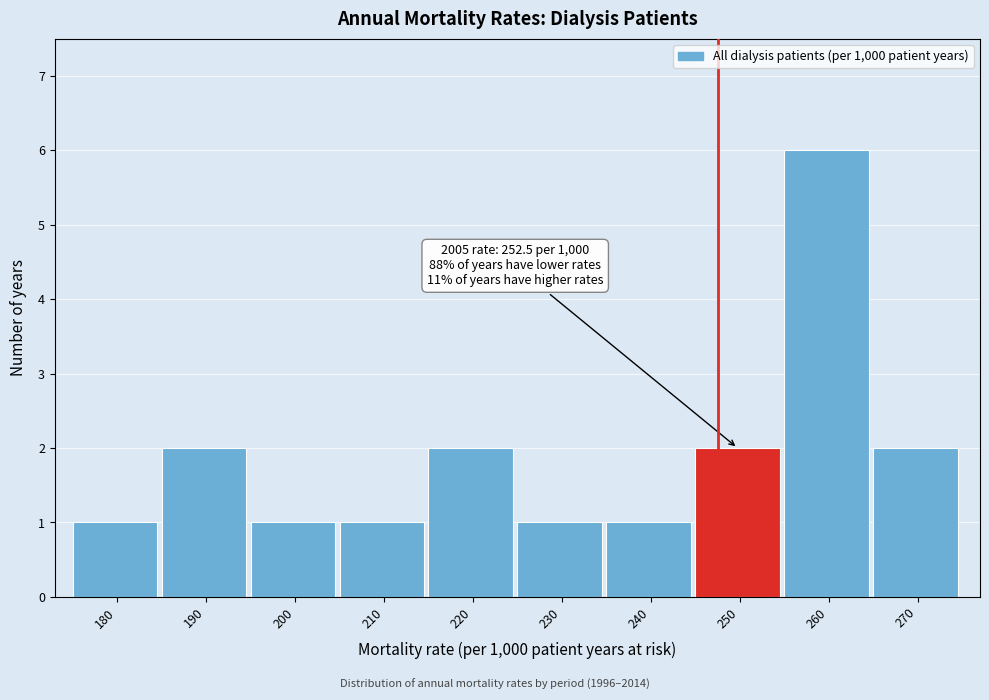

Reading left to right, what are all the values shown in this chart?

180=1	190=2	200=1	210=1	220=2	230=1	240=1	250=2	260=6	270=2